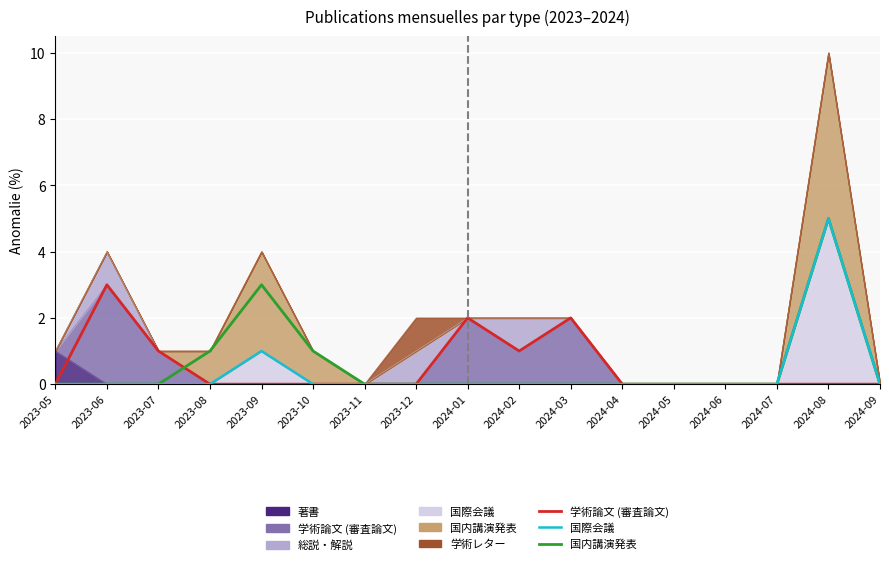

Rank the series by their average value, from highest to lowest.

国内講演発表 (線), 学術論文 (審査論文) (線), 国際会議 (線)